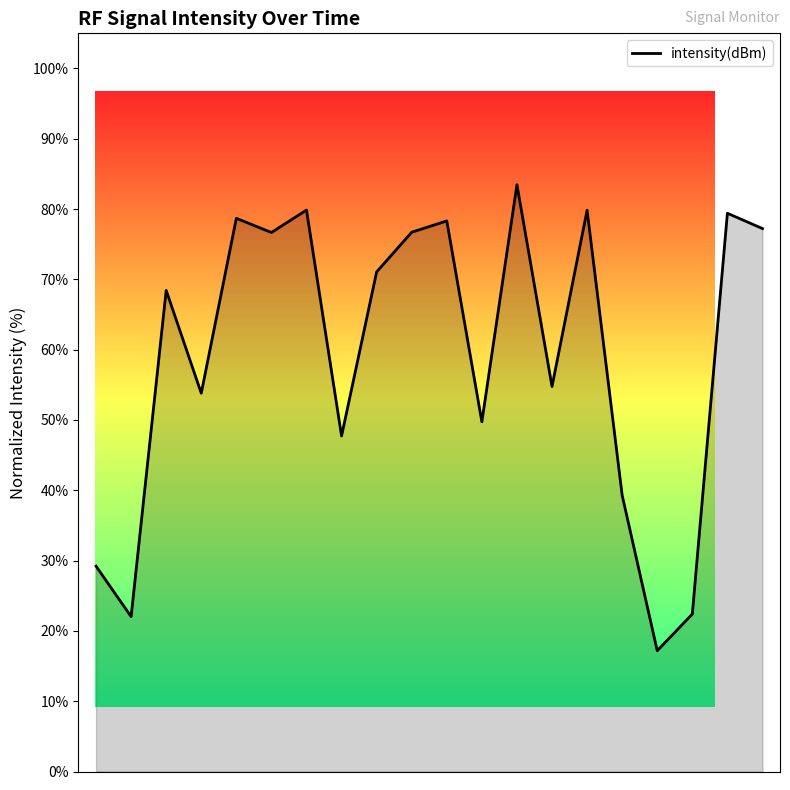

What is the maximum value shown in the chart?

83.5